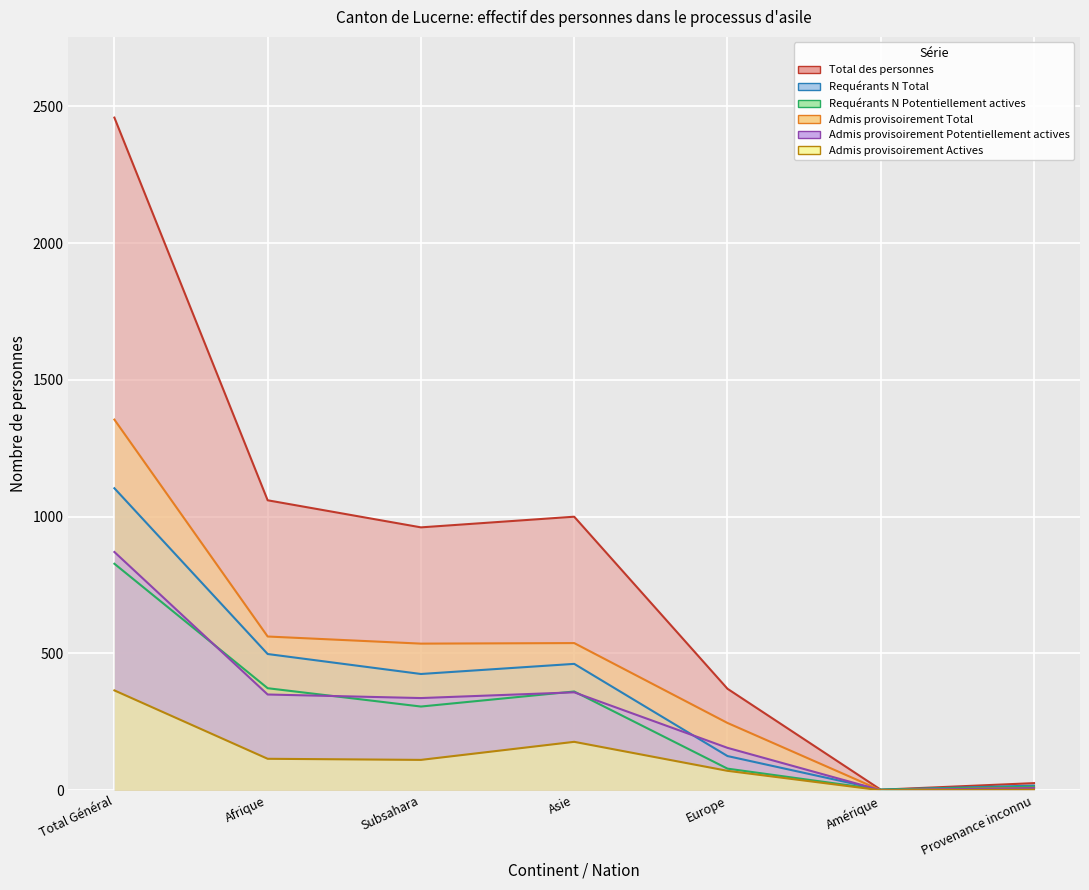

What is the value of the Requérants N Potentiellement actives point at the 4th from the left?

361